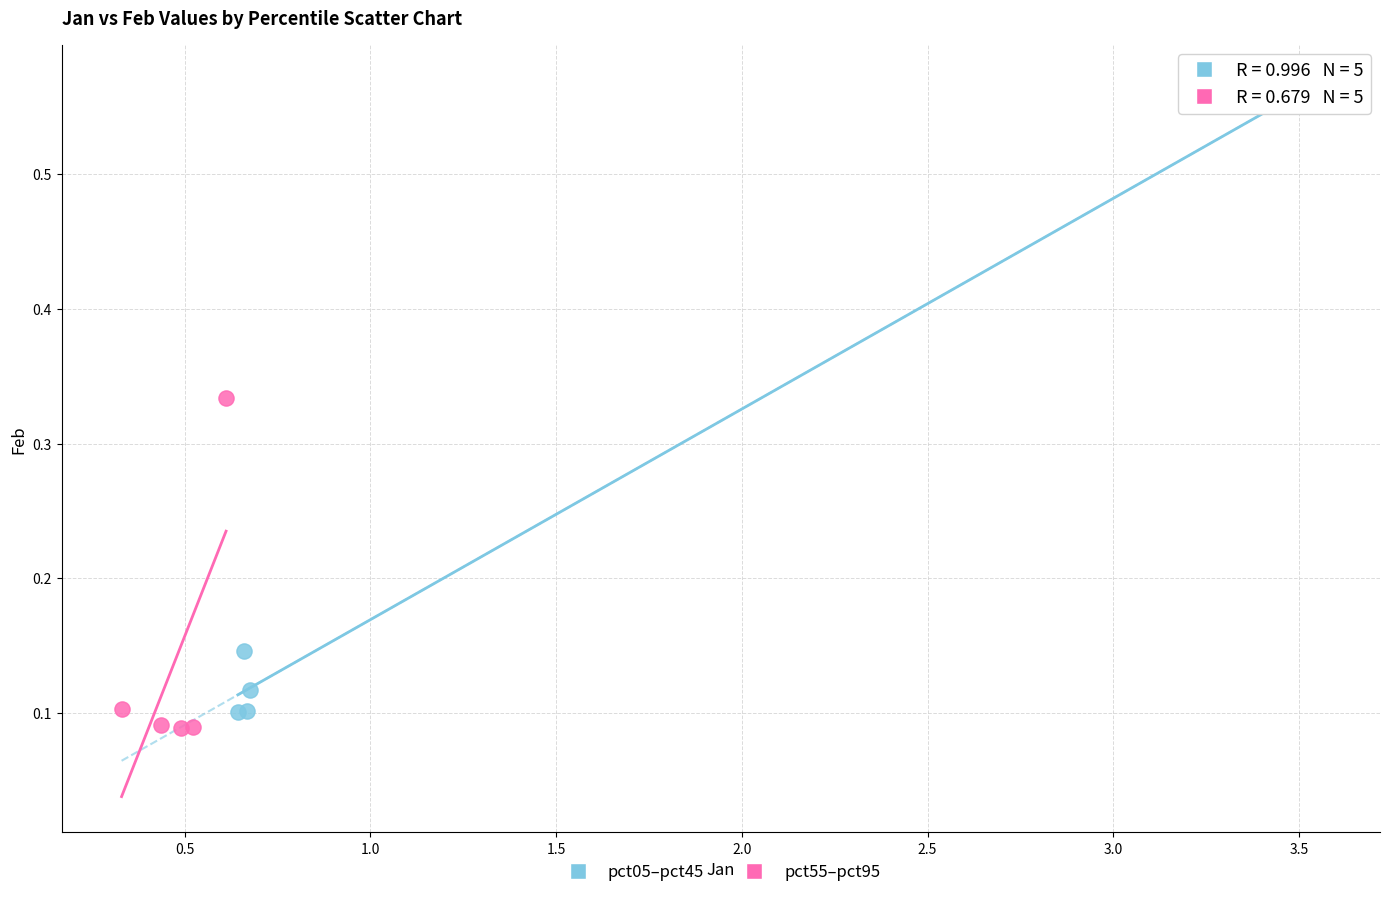

Which series contains the lowest Y value?

pct55–pct95